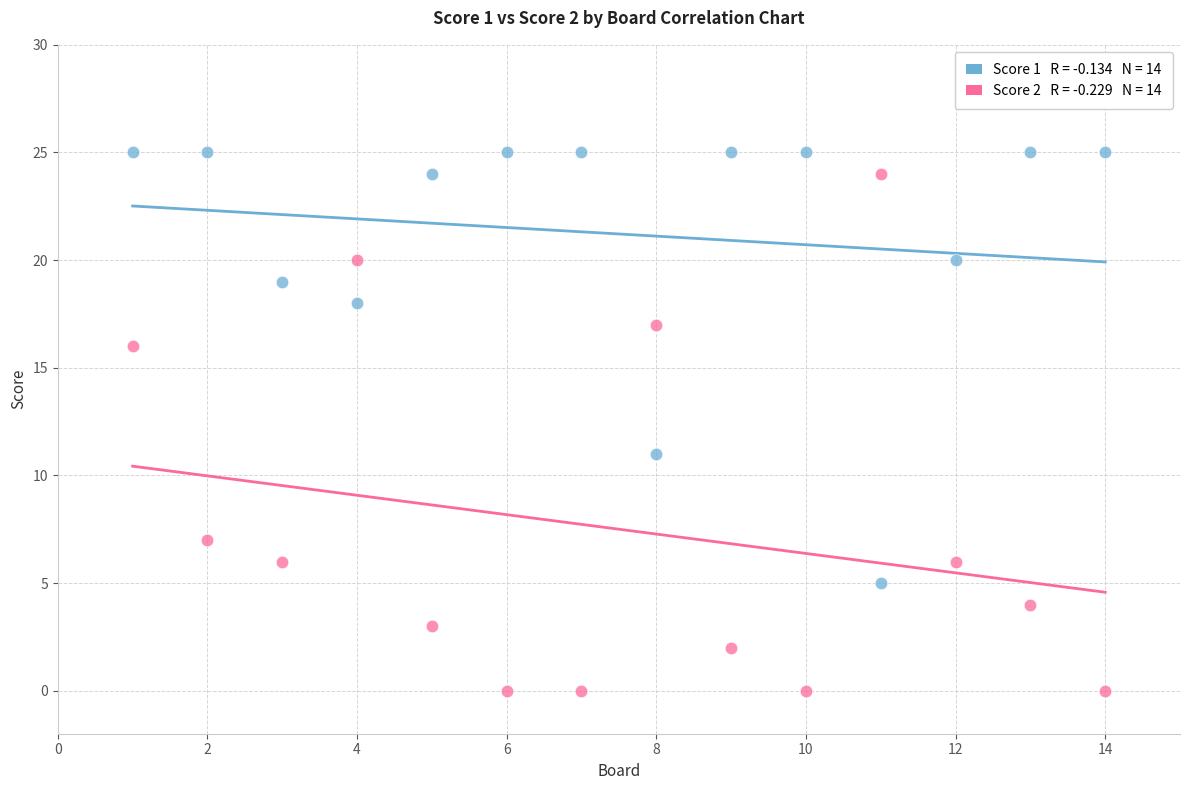

Across all series, what Y value is closest to 12?

11